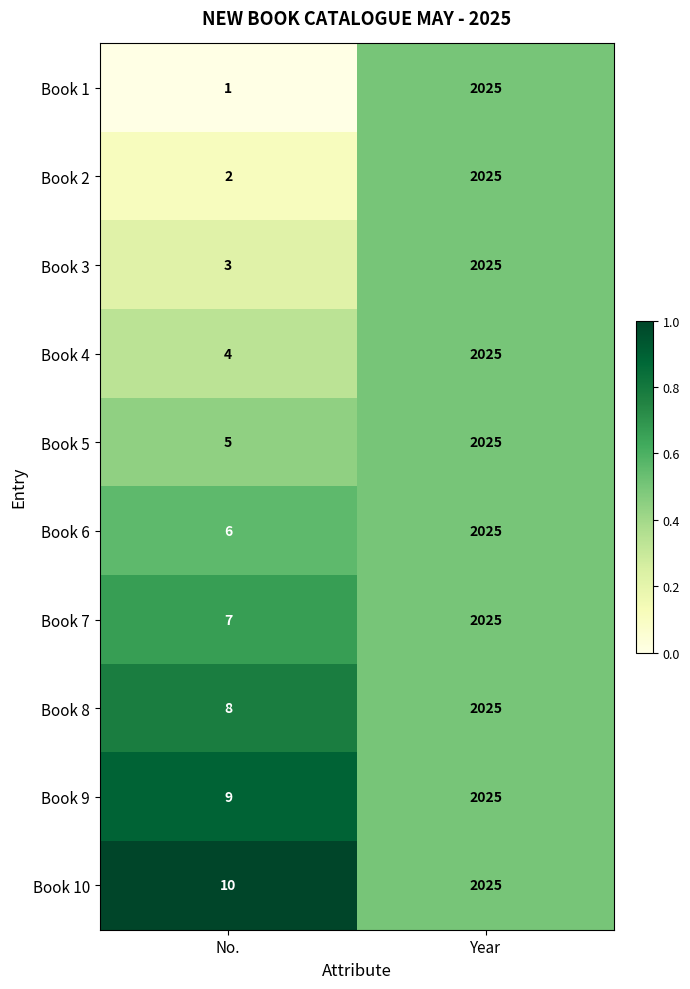

What is the sum of the Book 3 values at No. and Year?

2028